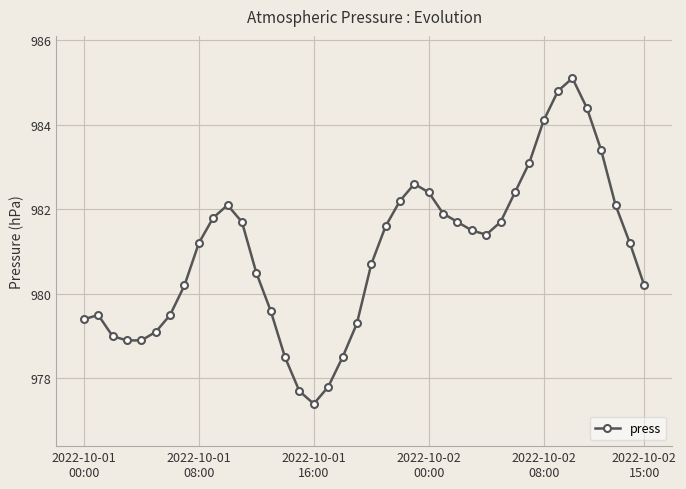

What is the average value?

981.0